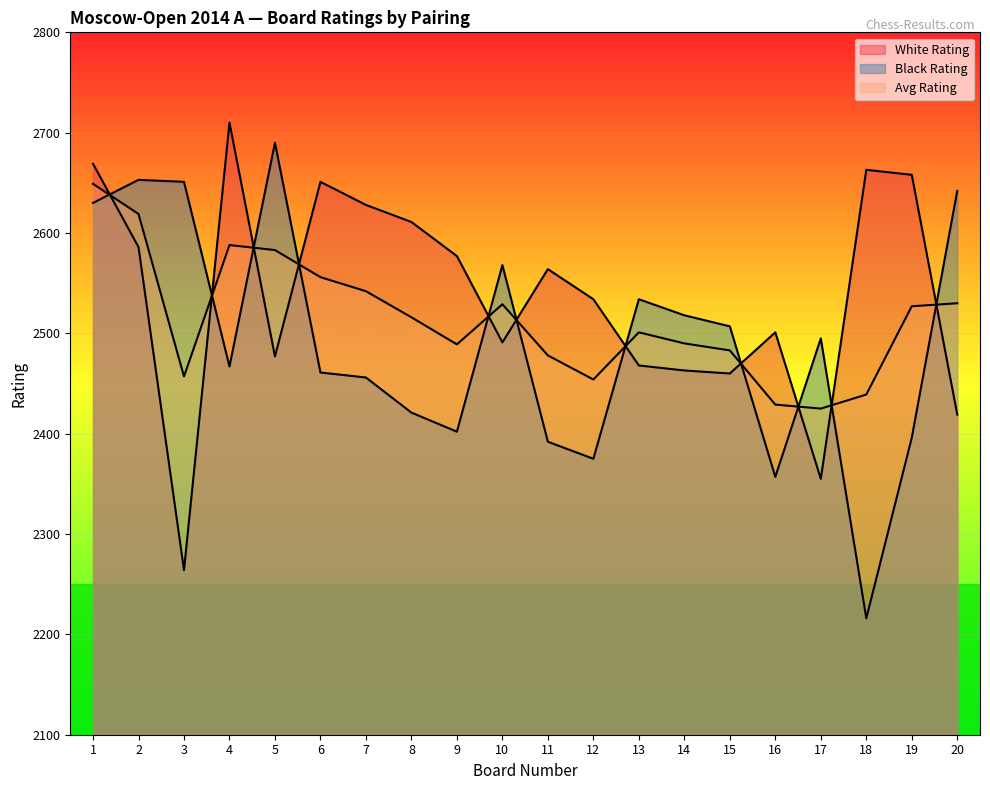

At which category is the sum across all series the highest?

1